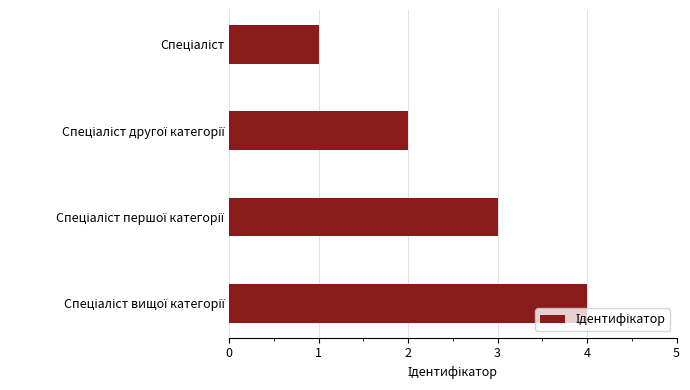

How many bars are there in total?

4